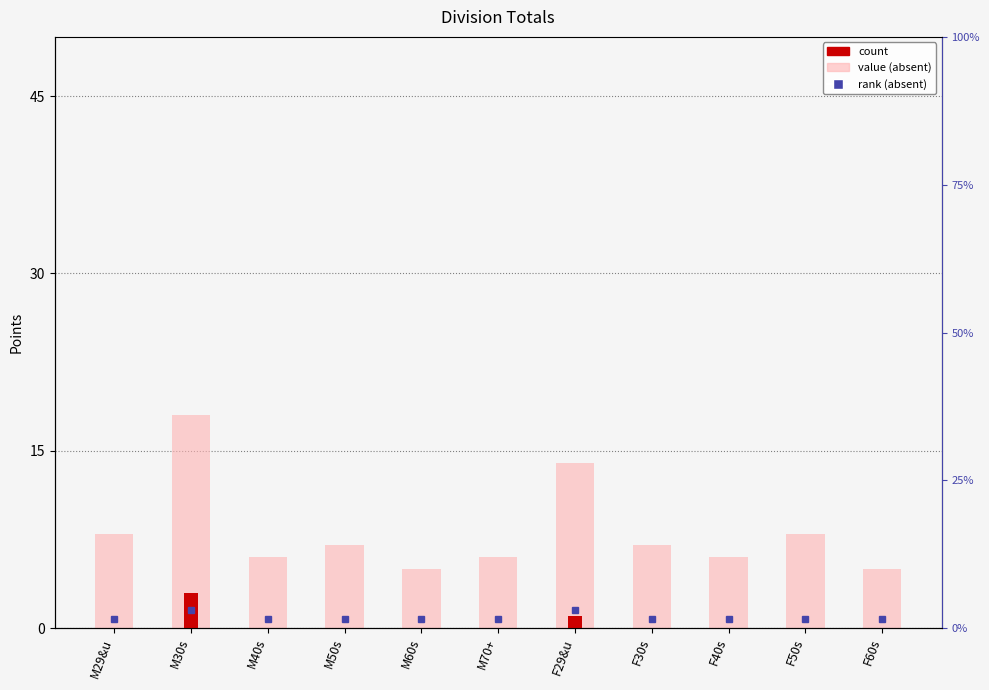

The chart shows a value of -2 at M70+. True or false?

False